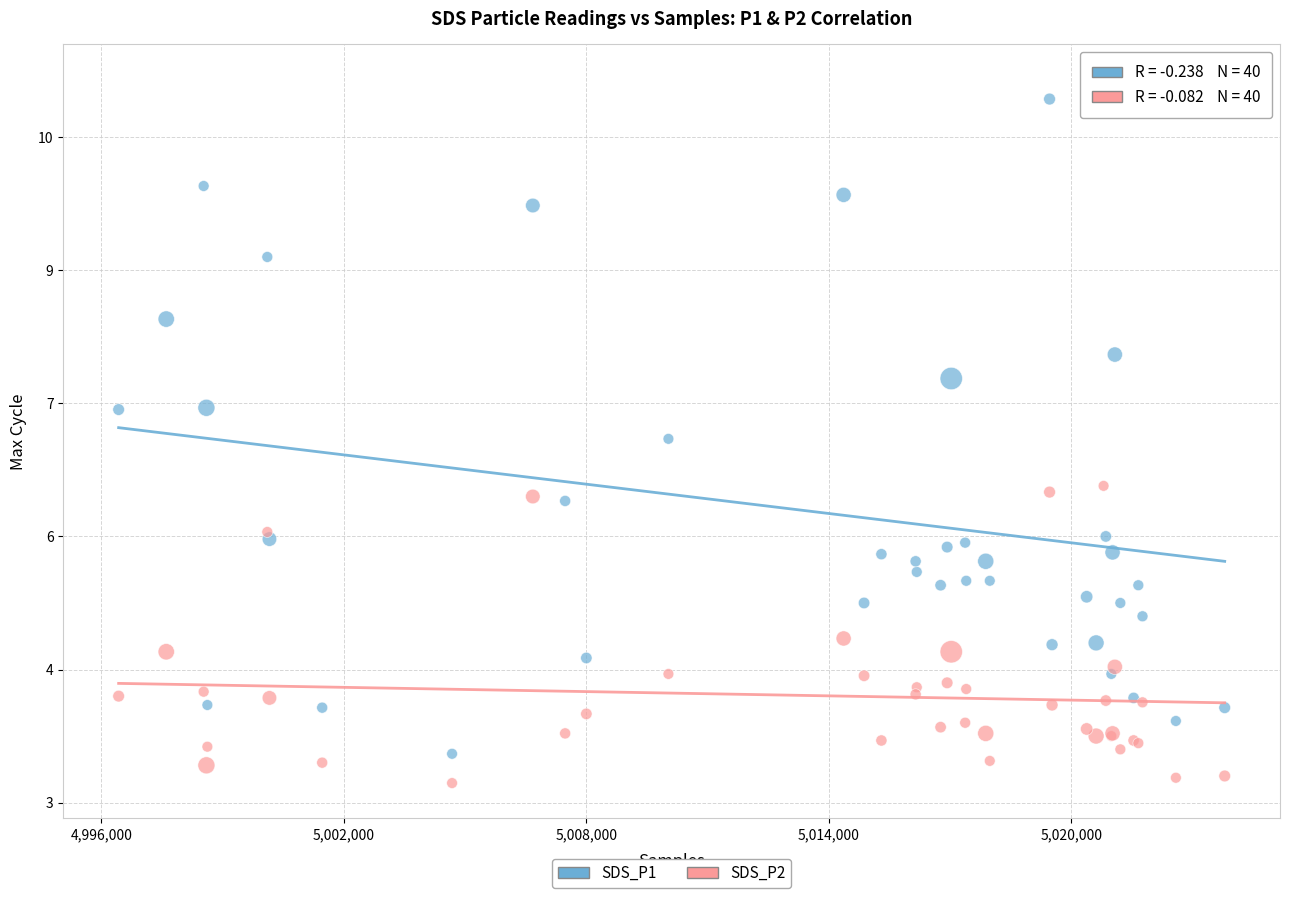

Which series has the widest spread of Y values?

SDS_P1